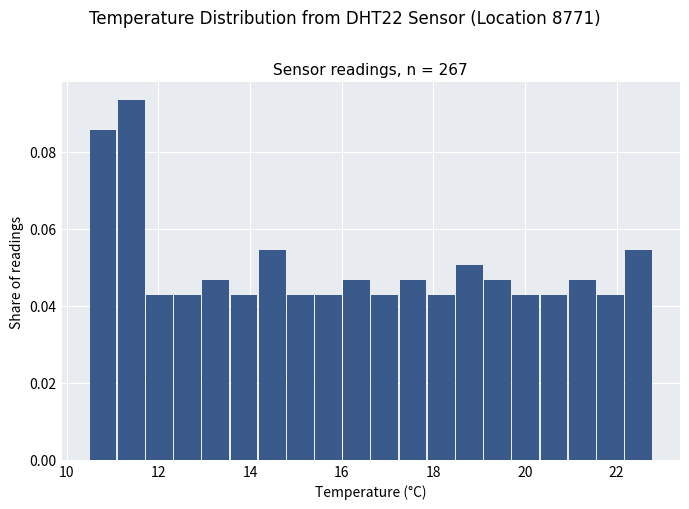

Around what value on the x-axis is the tallest bar? Give the approximate position of its centre, as read against the axis.

11.4